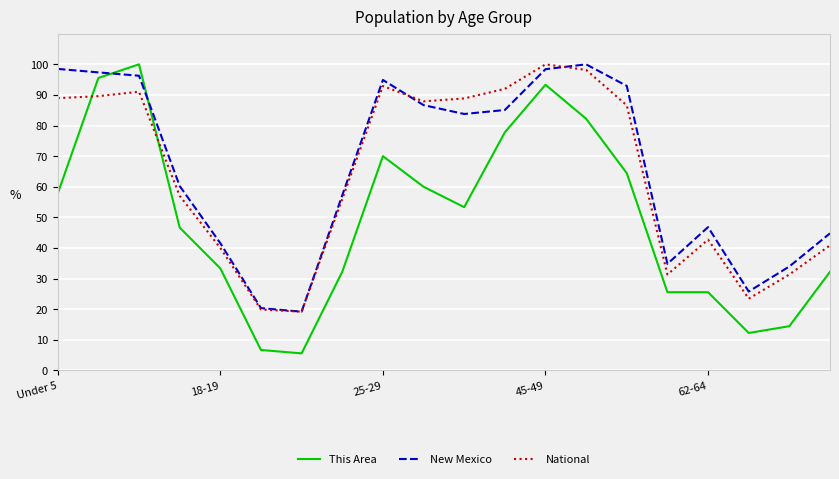

How many times do This Area and New Mexico cross each other?

2